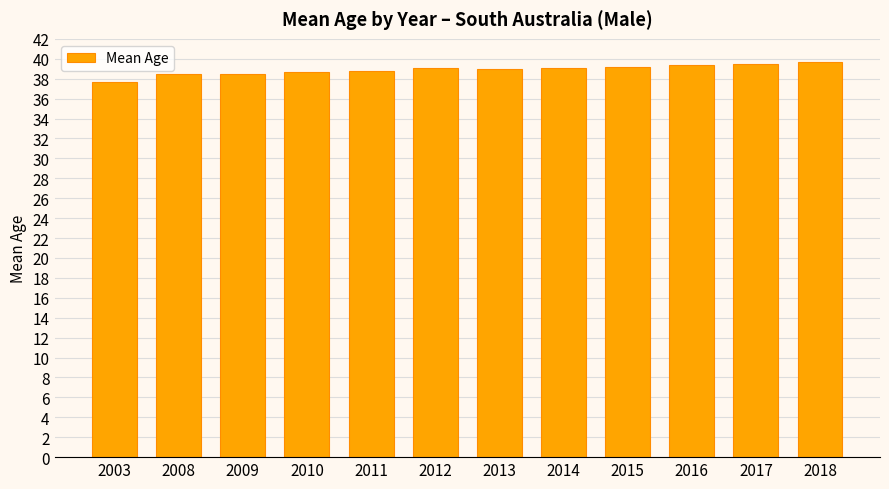

What is the smallest value displayed?

37.6